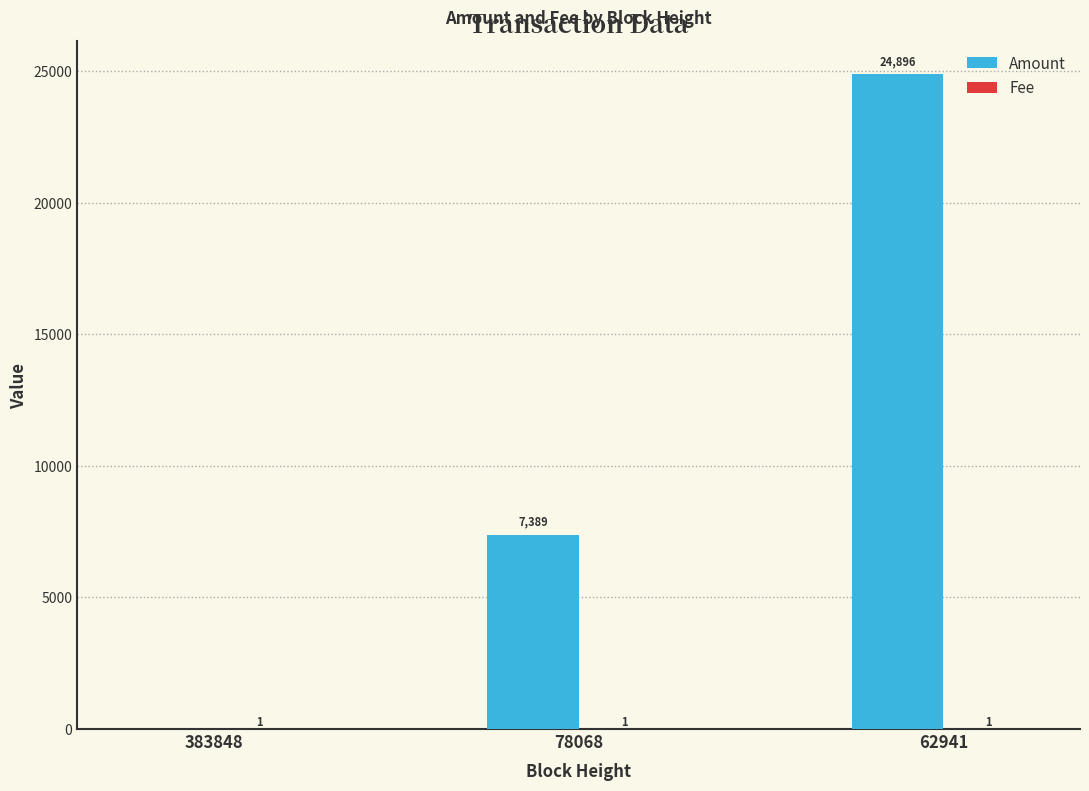

What is the approximate value of Amount at 78068, to the nearest 50?

7400